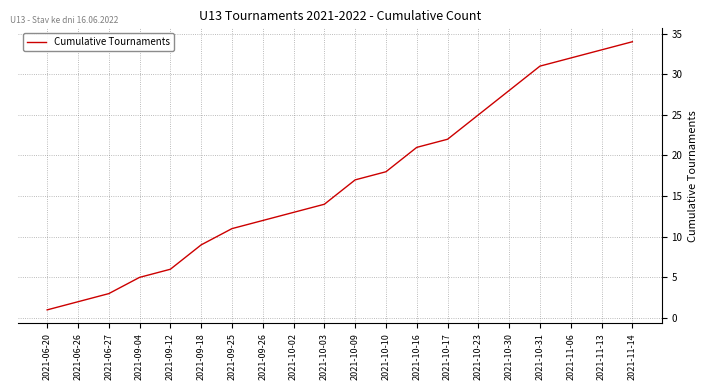

Which has a higher value, 2021-10-09 or 2021-10-02?

2021-10-09